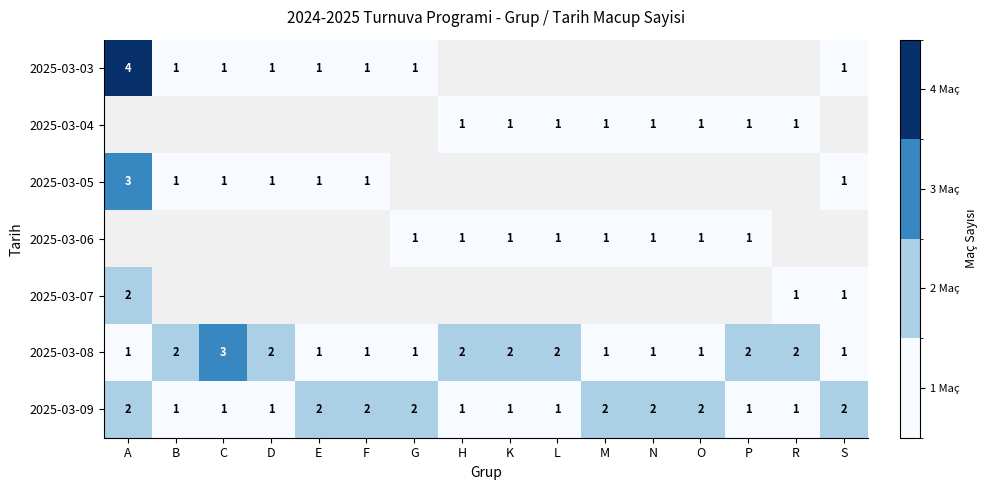

What is the sum of all 2025-03-08 values?

25